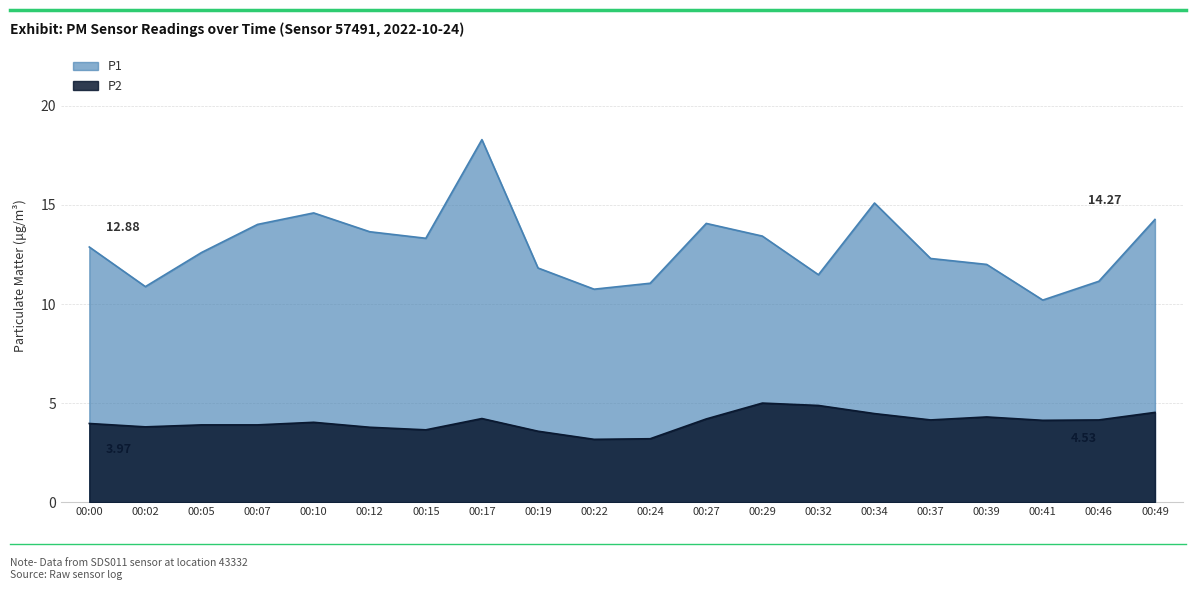

What is the value of the P2 point at the 13th from the left?

5.0